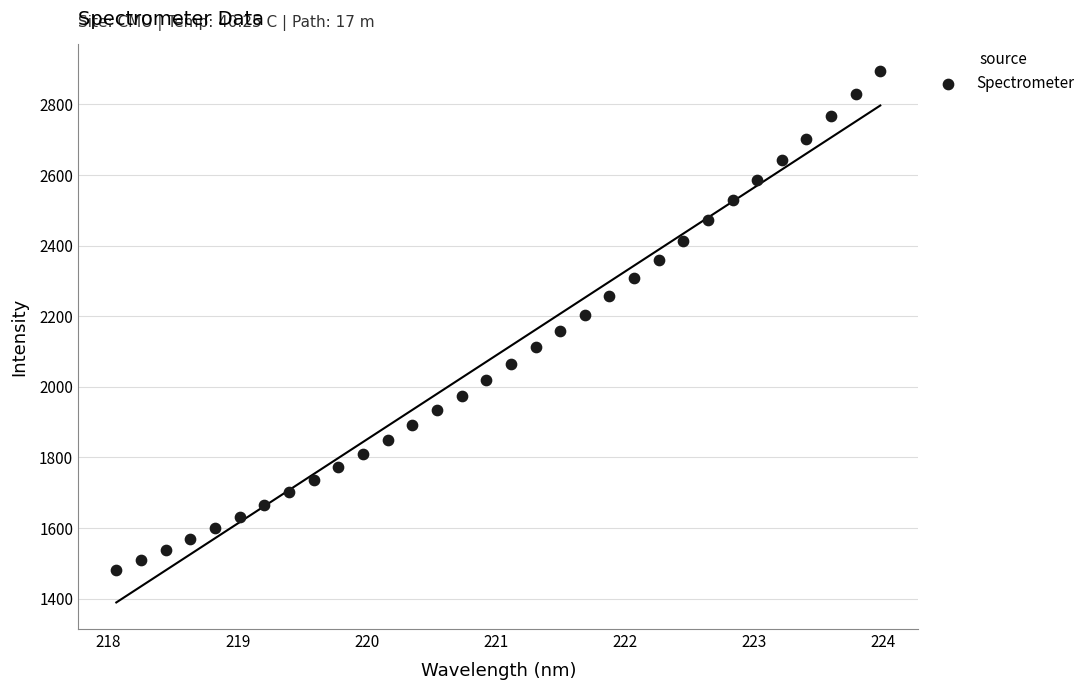

What is the range of Y values (max minus min)?

1413.3